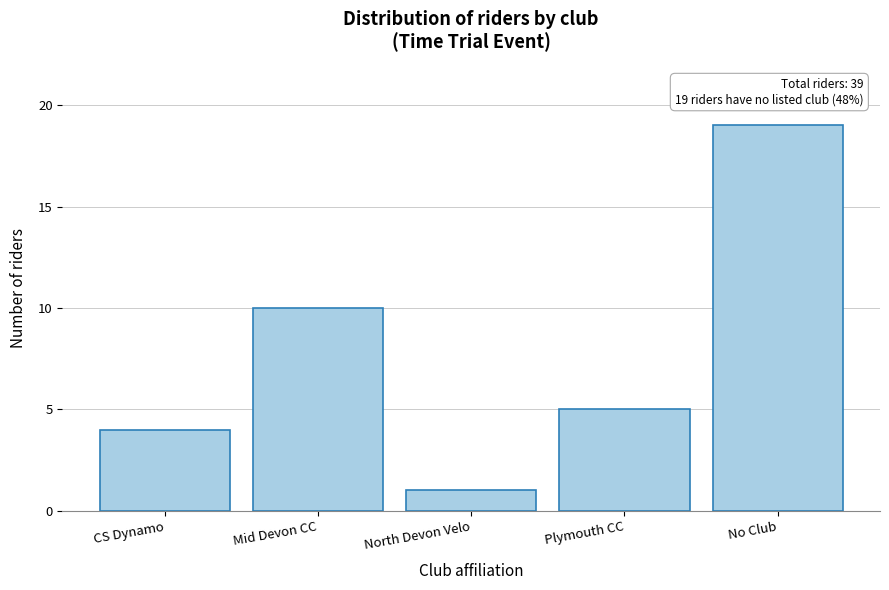

Reading right to left, extract all data points from this chart.

19	5	1	10	4